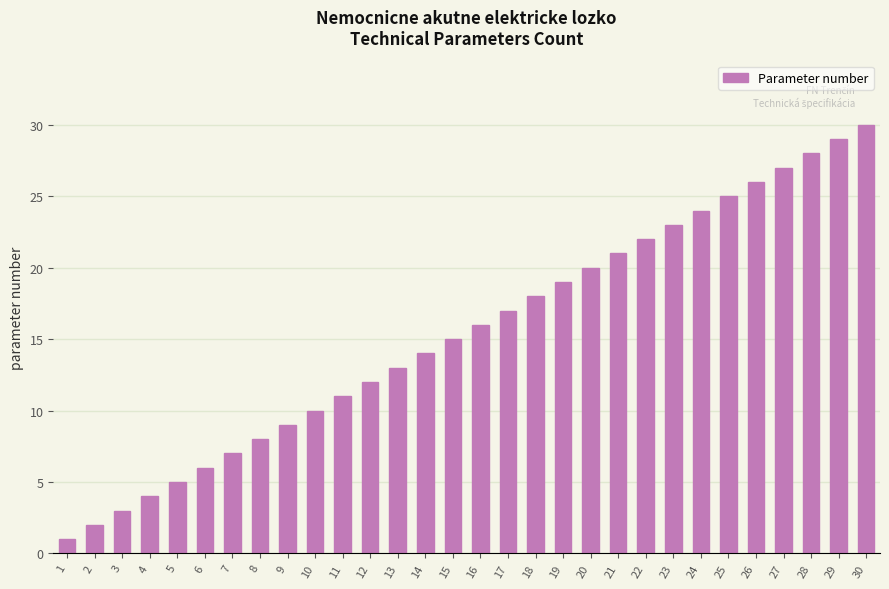

List the labels in order of value, largest first.

30, 29, 28, 27, 26, 25, 24, 23, 22, 21, 20, 19, 18, 17, 16, 15, 14, 13, 12, 11, 10, 9, 8, 7, 6, 5, 4, 3, 2, 1